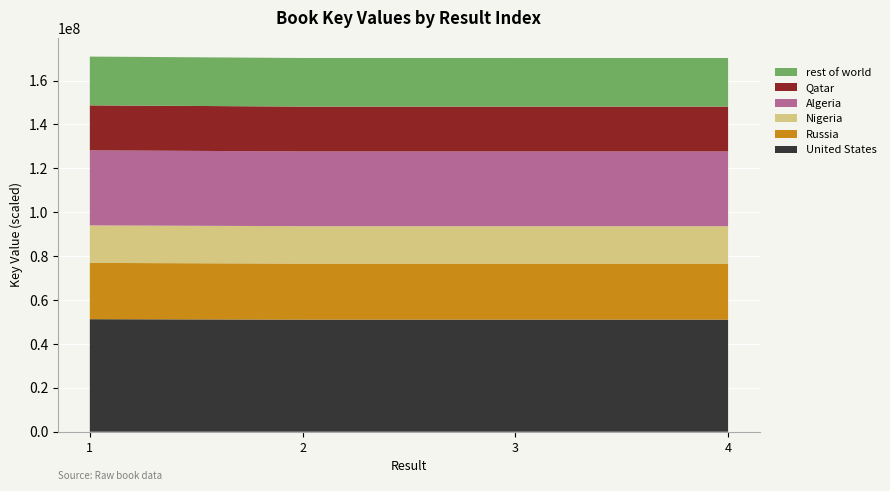

Reading left to right, extract all data points from this chart.

1=170933977	2=170286643	3=170286355	4=170286535